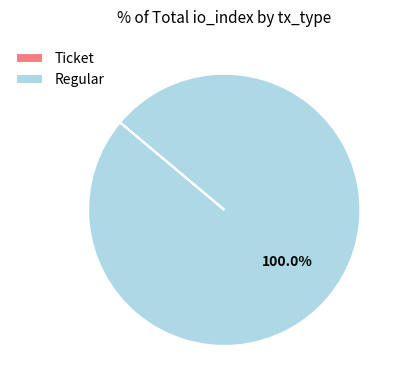

Which category accounts for the majority?

Regular